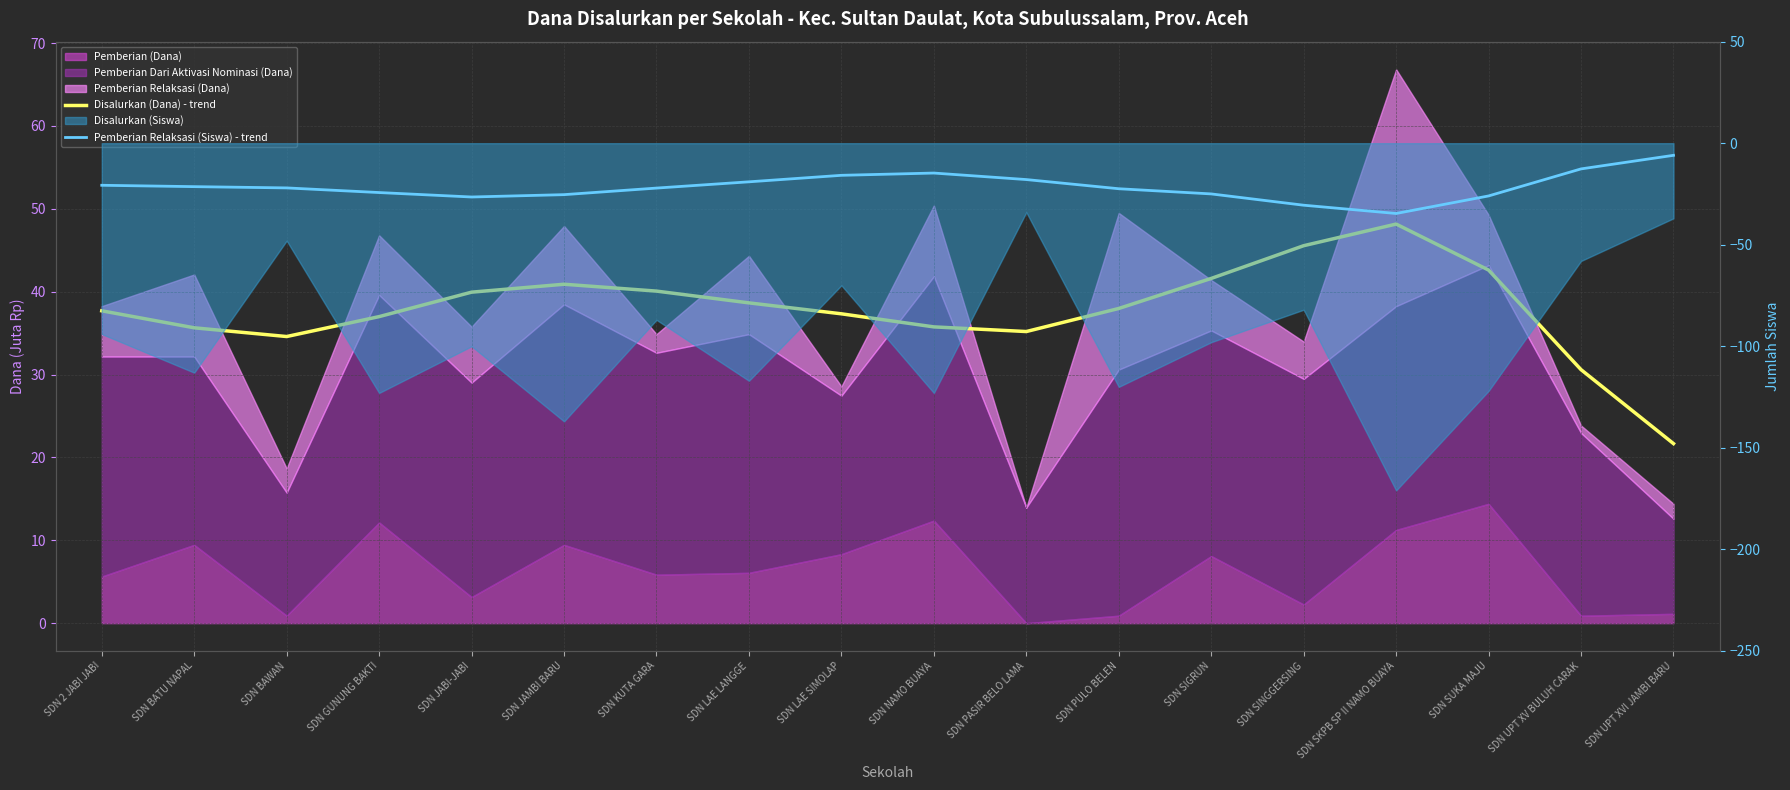

What is the label of the 14th point from the left?

SDN SINGGERSING